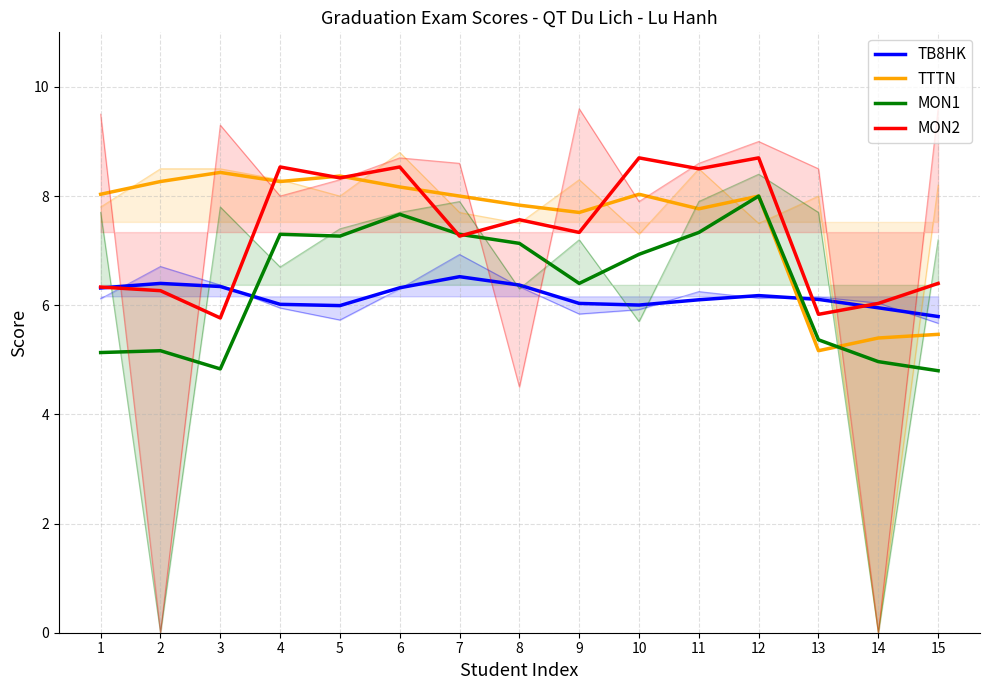

Which series has the largest range (max minus min)?

TTTN